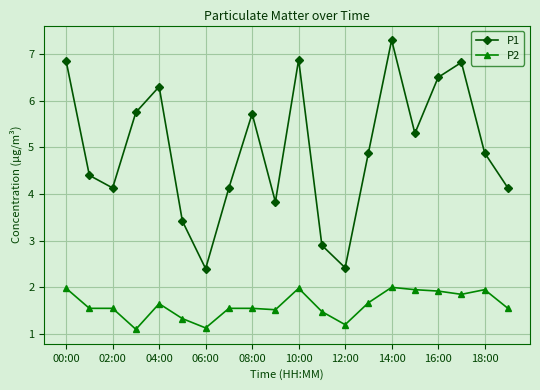

What is the average value of the P2 series?

1.6